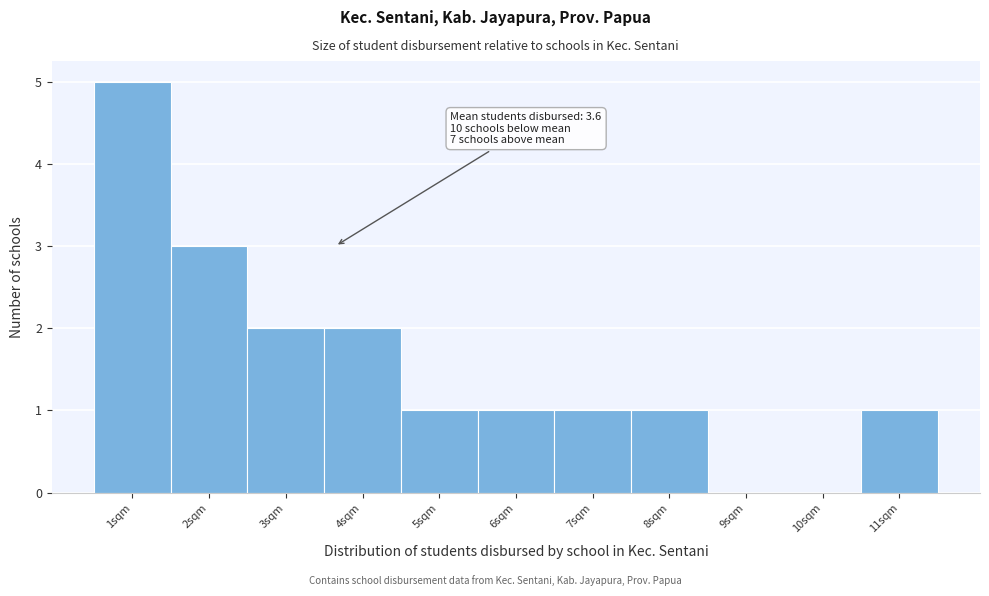

Over which range of the x-axis is the bar tallest?

0.5 to 1.5